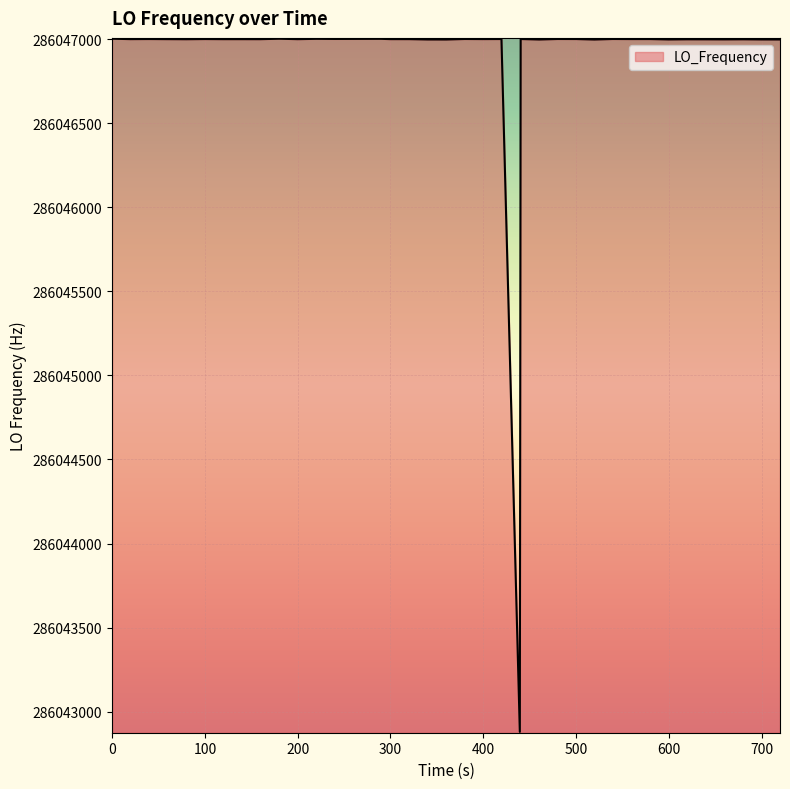

Count the number of values greater than 286047000.

26